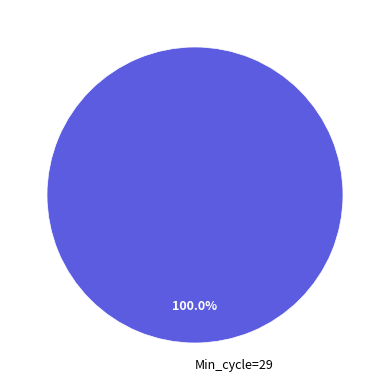

Does any single category account for the majority?

Yes